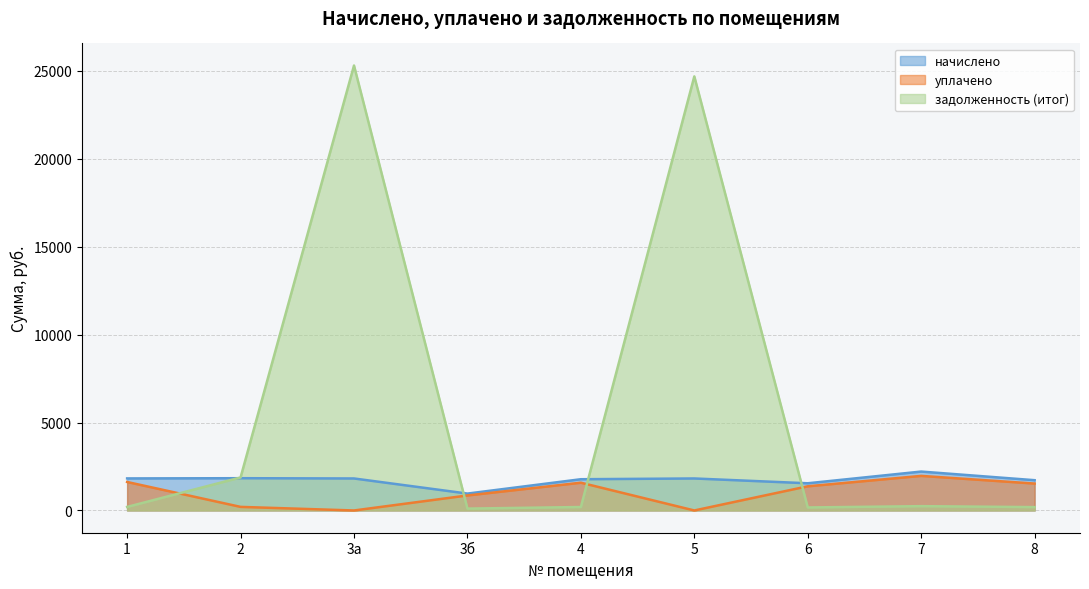

What is the difference between the maximum and second lowest values in the уплачено series?

1966.9